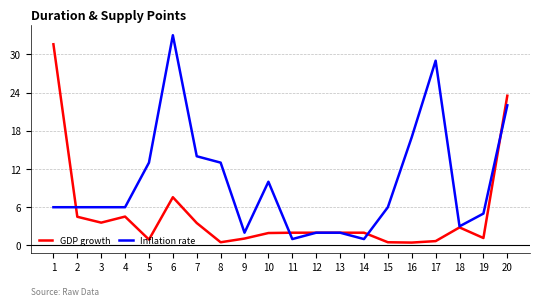

What is the total value across all series at 12?

4.0